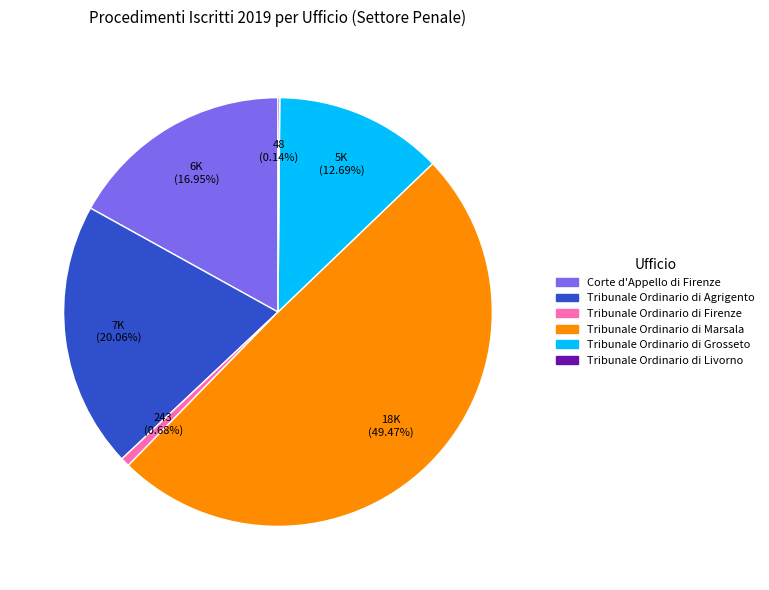

Is there any slice that represents more than half of the pie?

No